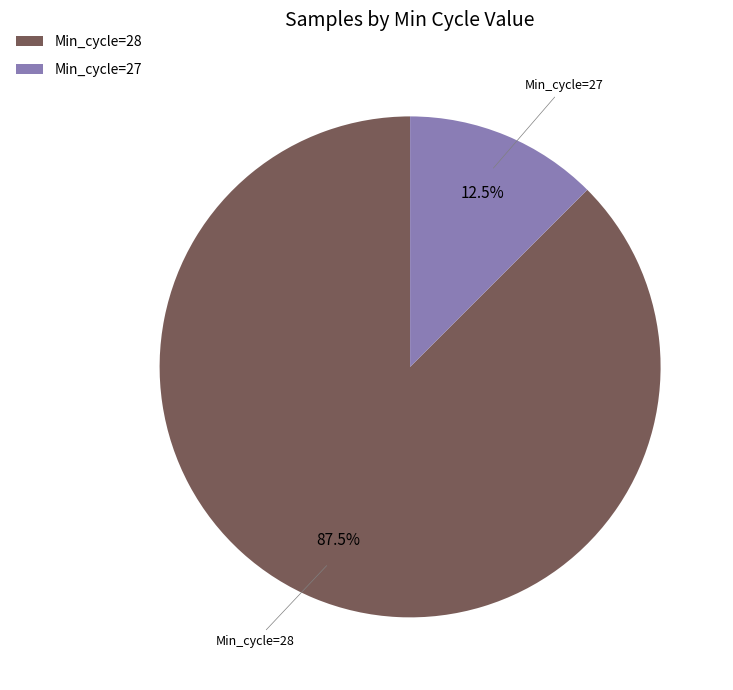

Which slice is the largest?

Min_cycle=28